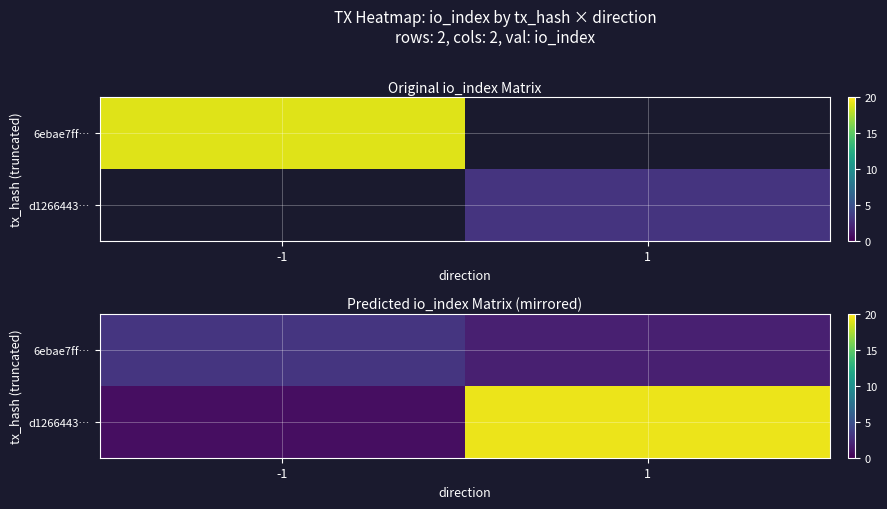

What is the maximum value shown in the chart?

19.4